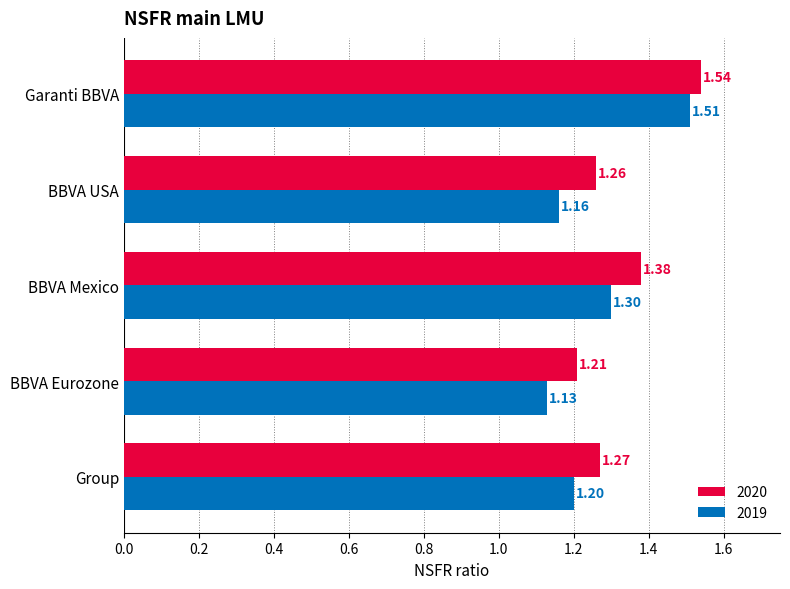

Is the value of 2020 at BBVA Mexico greater than the value of 2019 at BBVA Eurozone?

Yes